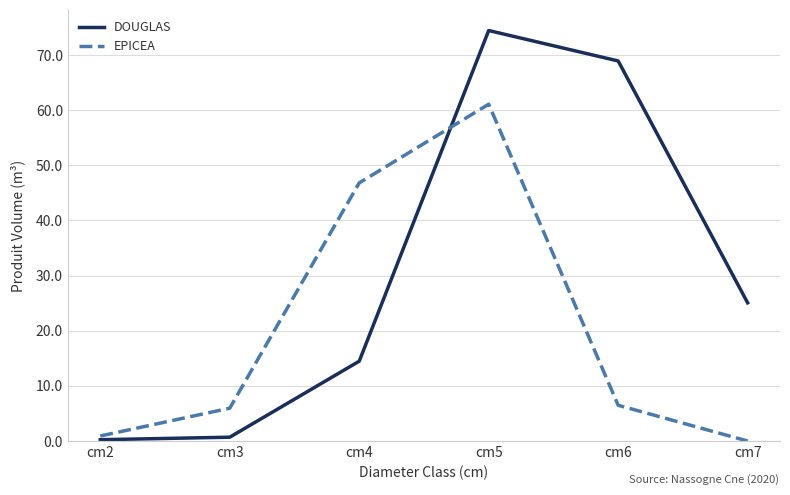

Read the DOUGLAS value at cm6.

68.9